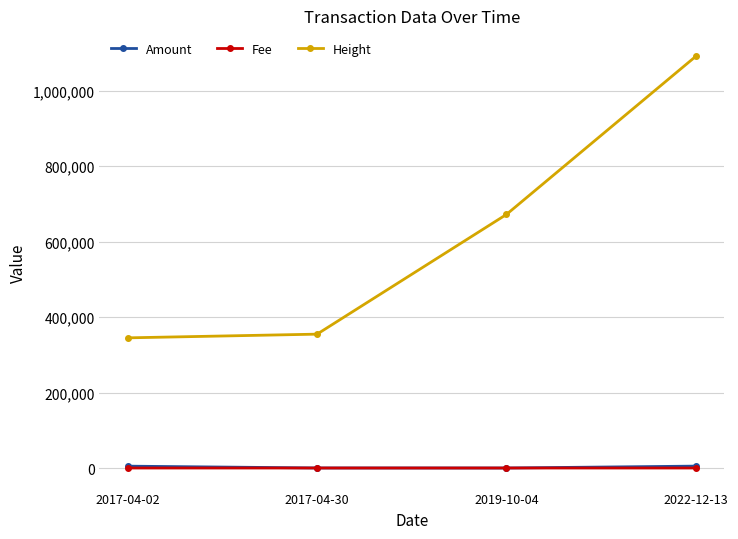

At which label is Height closest to 717758?

2019-10-04